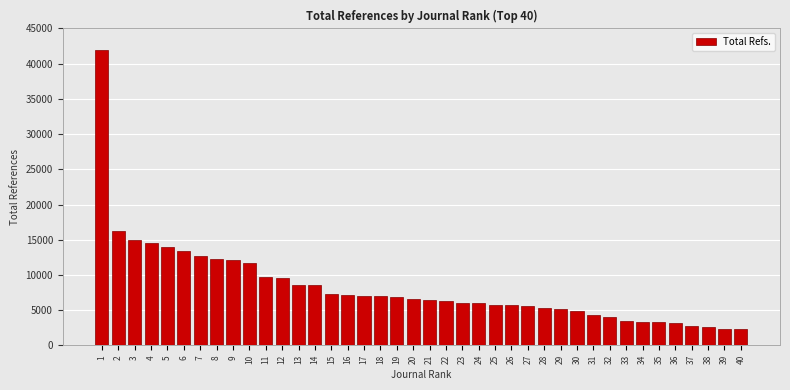

The value at 4 is 14591. True or false?

True